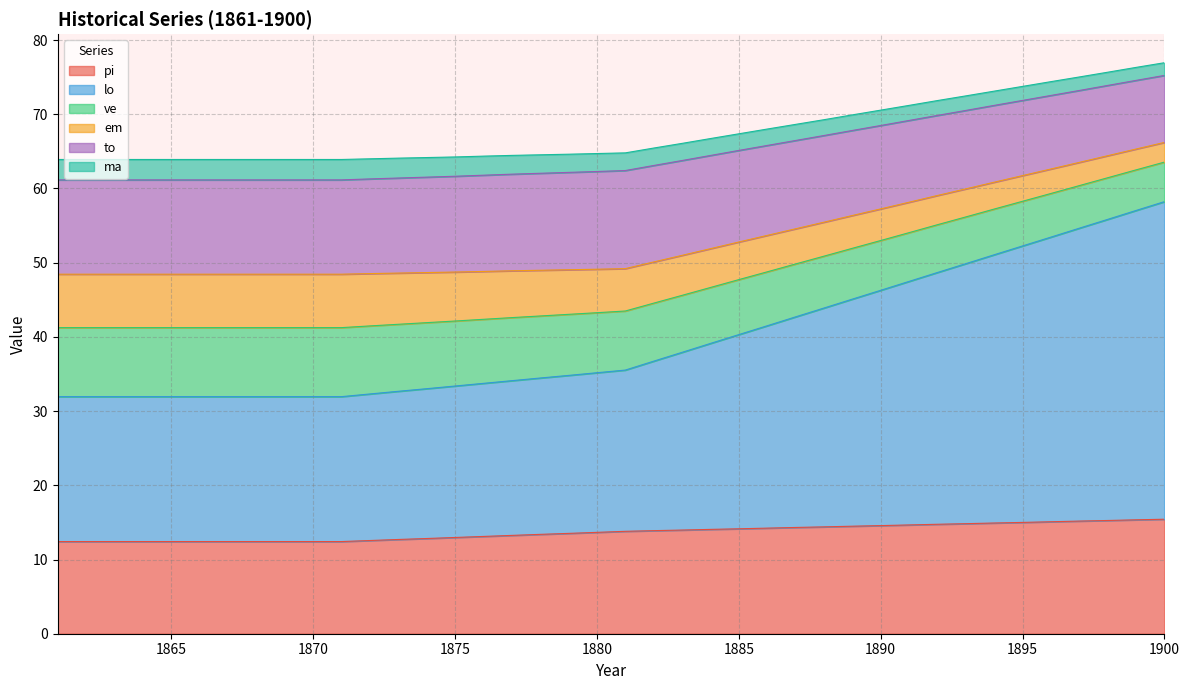

What is the minimum value for pi?

12.4